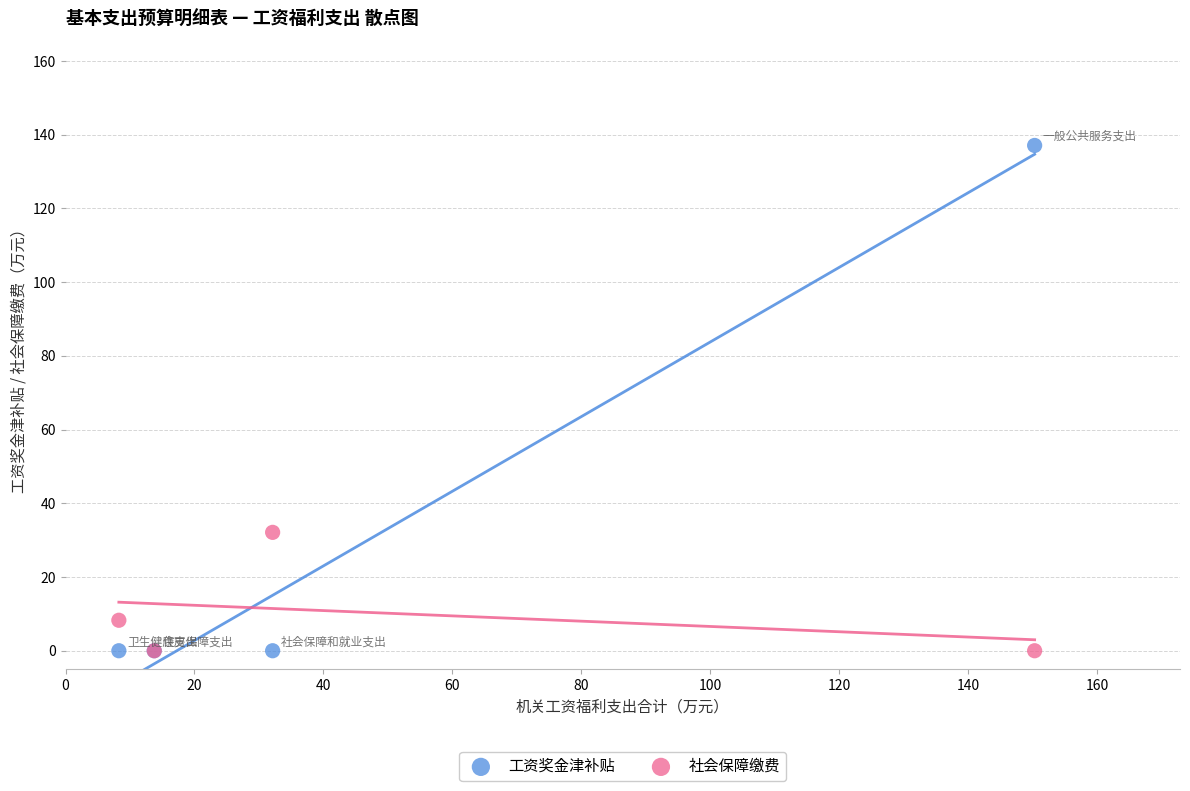

Which series has the largest Y range (max minus min)?

工资奖金津补贴